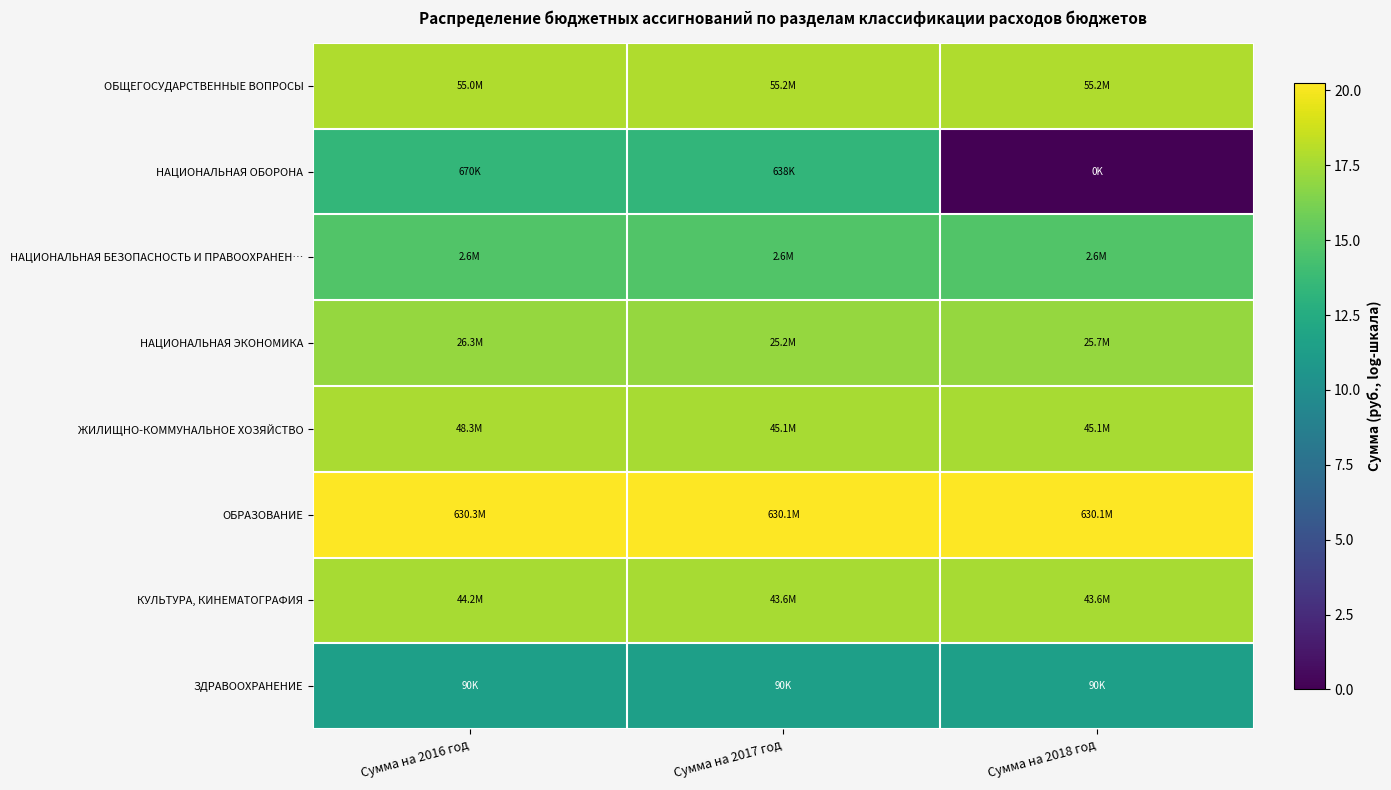

Between Сумма на 2017 год and Сумма на 2018 год, which is larger?

Сумма на 2017 год